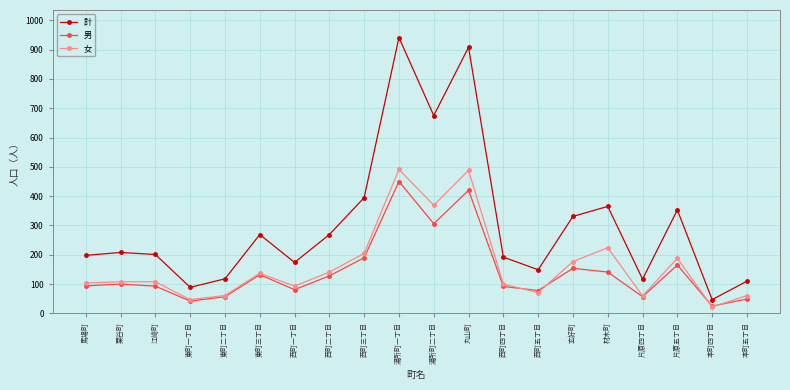

True or false: 女 has more than 1 interior local peaks.

True